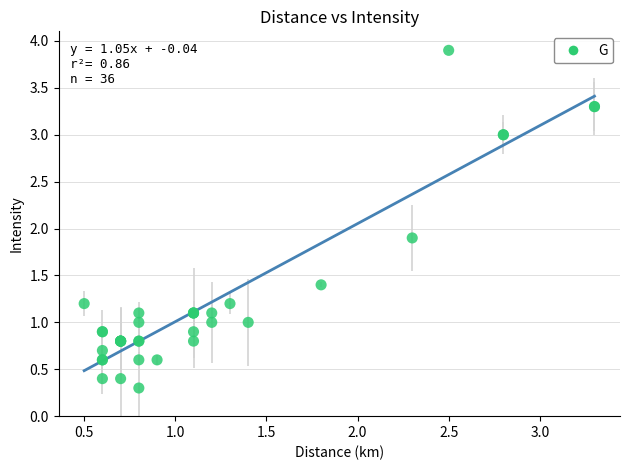

What Y value in the scatter plot is closest to 2?

1.9